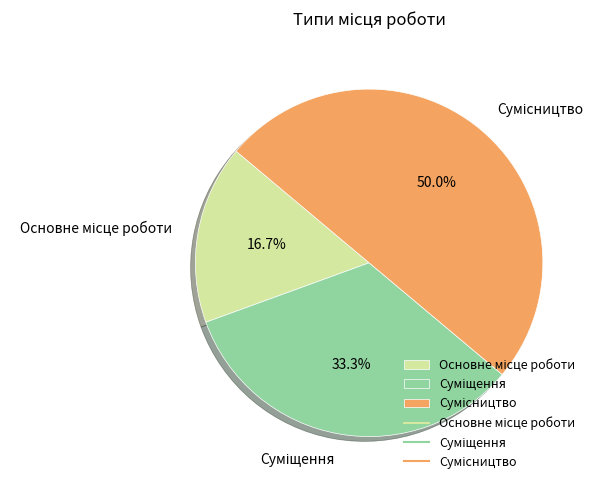

What is the change in value from Основне місце роботи to Сумісництво?

+2